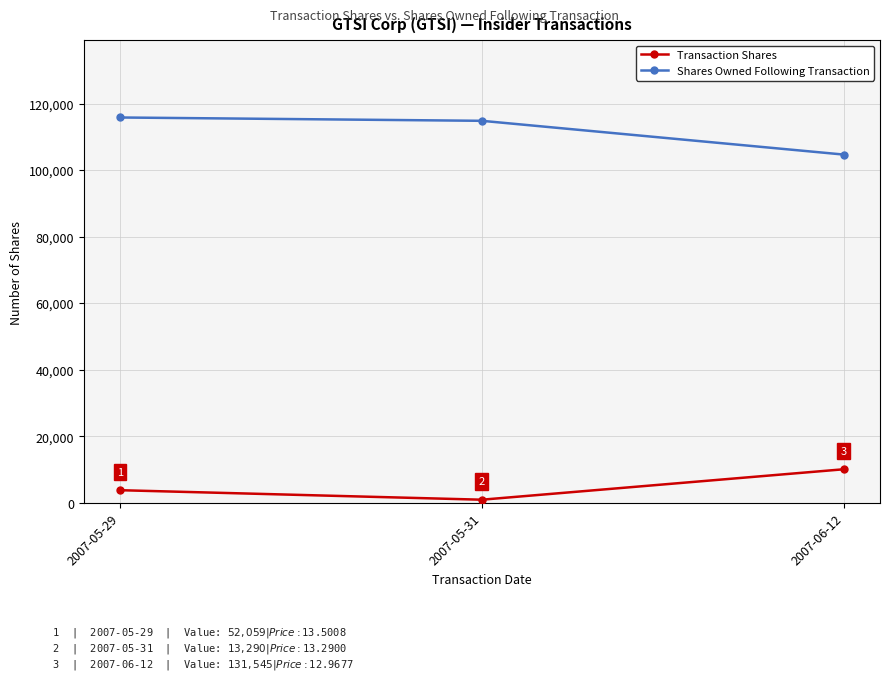

What are all the series names shown in the legend?

Transaction Shares, Shares Owned Following Transaction